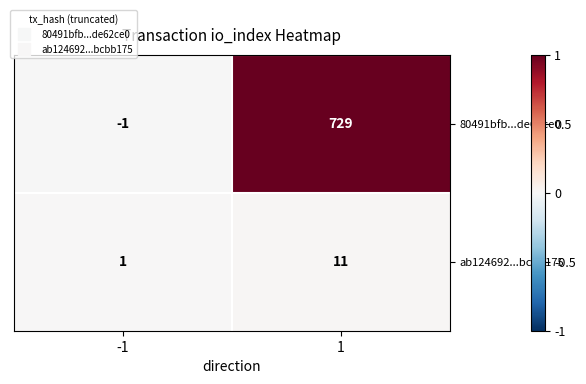

How many distinct data groups are displayed?

2